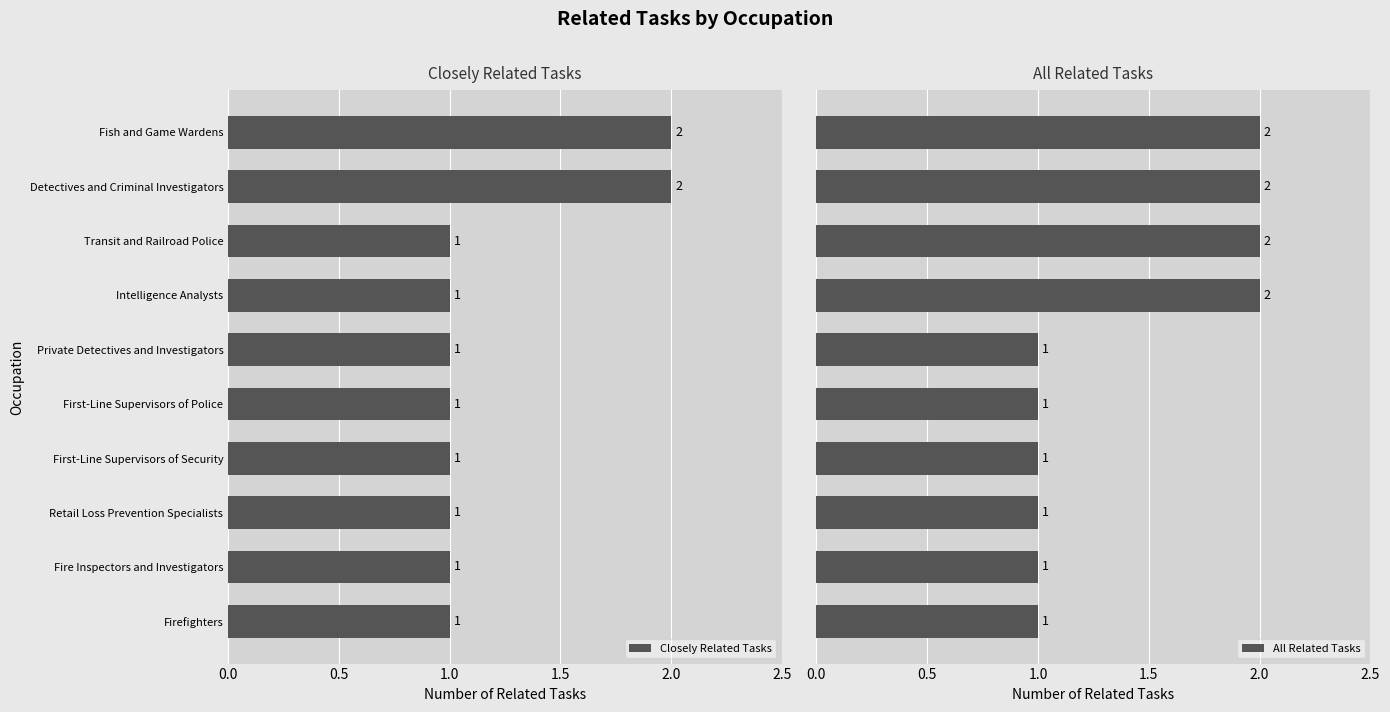

The value of Closely Related Tasks at Private Detectives and Investigators is 1. True or false?

True